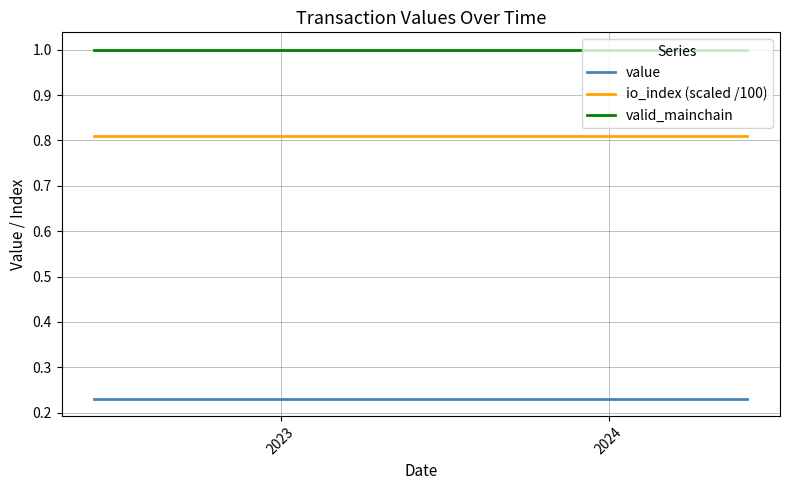

List the series in order of their peak value, highest first.

valid_mainchain, io_index (scaled /100), value